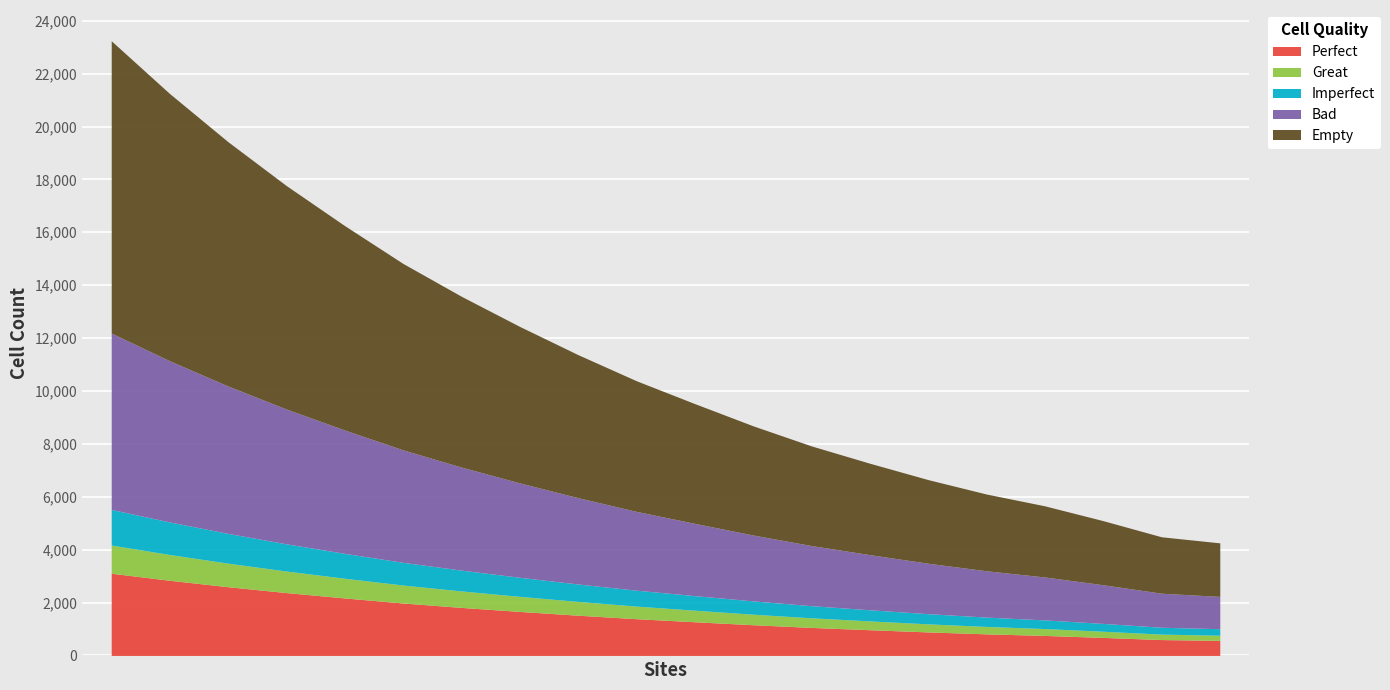

What is the minimum value for Perfect?

569.4